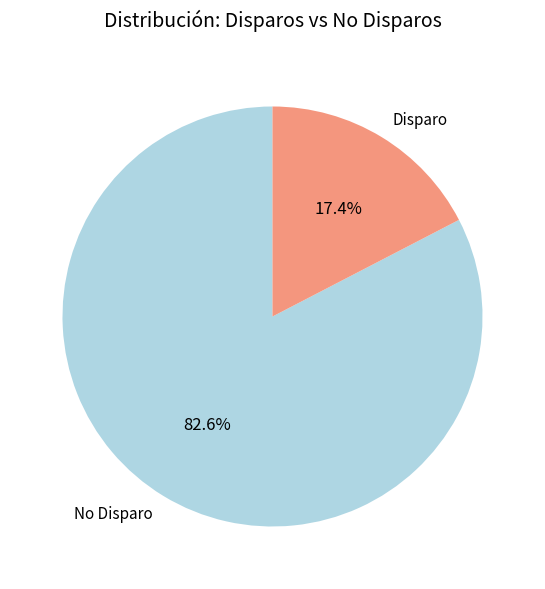

Does any single category account for the majority?

Yes